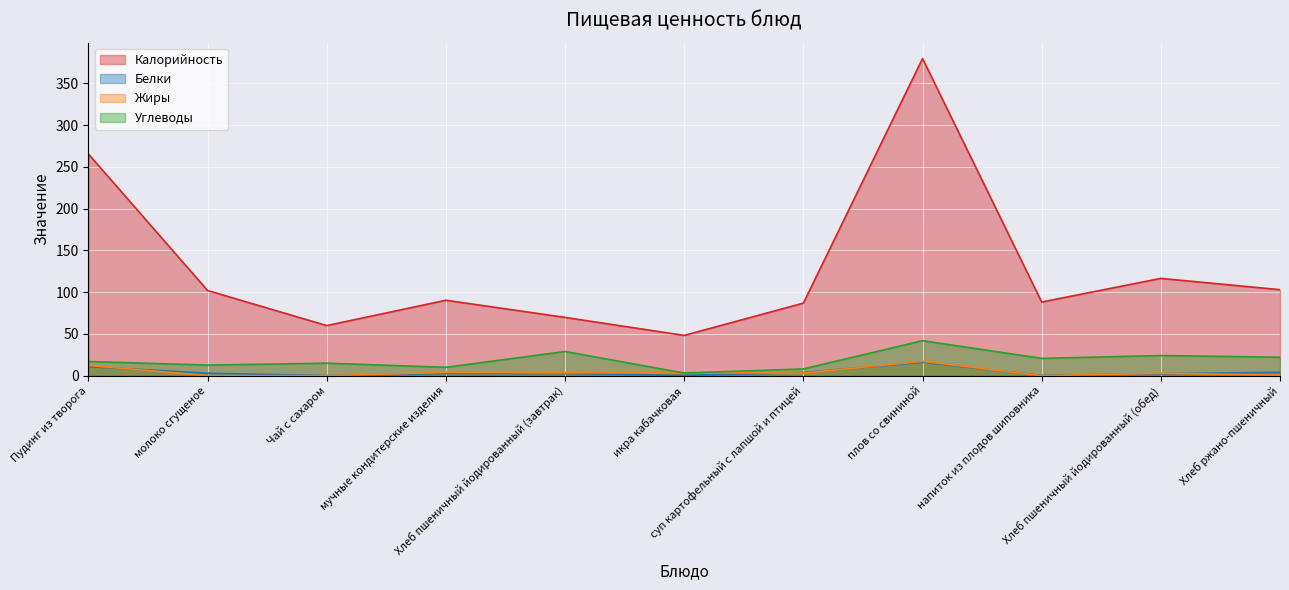

Reading left to right, list all the values displayed in this chart.

Калорийность: Пудинг из творога=265.4	молоко сгущеное=102.0	Чай с сахаром=60.0	мучные кондитерские изделия=90.3	Хлеб пшеничный йодированный (завтрак)=69.8	икра кабачковая=48.2	суп картофельный с лапшой и птицей=86.9	плов со свининой=379.7	напиток из плодов шиповника=88.2	Хлеб пшеничный йодированный (обед)=116.5	Хлеб ржано-пшеничный=103.0
Белки: Пудинг из творога=10.8	молоко сгущеное=3.0	Чай с сахаром=0.1	мучные кондитерские изделия=2.6	Хлеб пшеничный йодированный (завтрак)=2.7	икра кабачковая=0.4	суп картофельный с лапшой и птицей=3.8	плов со свининой=16.1	напиток из плодов шиповника=0.3	Хлеб пшеничный йодированный (обед)=2.2	Хлеб ржано-пшеничный=4.1
Жиры: Пудинг из творога=12.3	молоко сгущеное=0.1	Чай с сахаром=0.0	мучные кондитерские изделия=3.9	Хлеб пшеничный йодированный (завтрак)=3.5	икра кабачковая=3.8	суп картофельный с лапшой и птицей=3.1	плов со свининой=17.2	напиток из плодов шиповника=0.0	Хлеб пшеничный йодированный (обед)=2.9	Хлеб ржано-пшеничный=0.7
Углеводы: Пудинг из творога=17.0	молоко сгущеное=12.7	Чай с сахаром=15.0	мучные кондитерские изделия=10.0	Хлеб пшеничный йодированный (завтрак)=29.0	икра кабачковая=3.2	суп картофельный с лапшой и птицей=8.1	плов со свининой=41.9	напиток из плодов шиповника=20.8	Хлеб пшеничный йодированный (обед)=24.1	Хлеб ржано-пшеничный=22.1